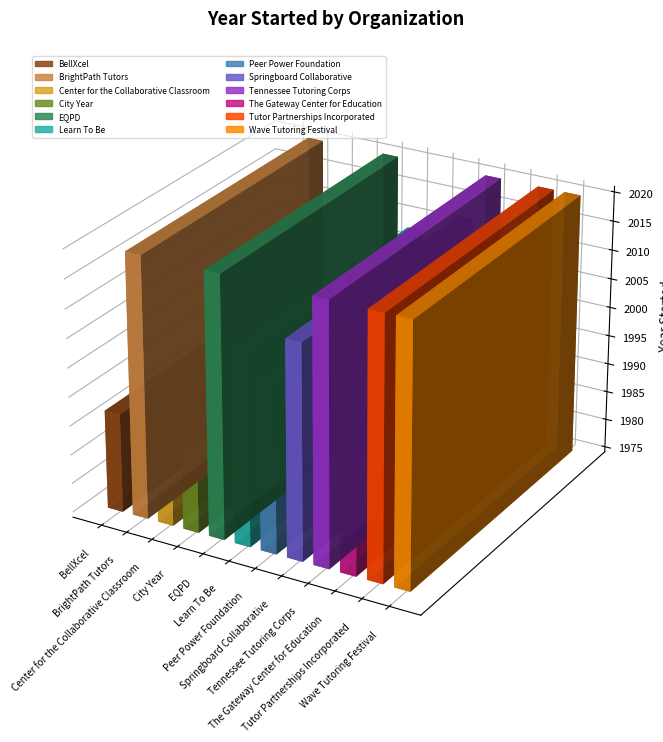

Rank the categories by value from highest to lowest.

BrightPath Tutors, EQPD, Tennessee
Tutoring Corps, Tutor Partnerships
Incorporated, Wave Tutoring
Festival, Springboard
Collaborative, Learn To Be, Peer Power
Foundation, BellXcel, The Gateway
Center for Education, City Year, Center for the
Collaborative Classroom